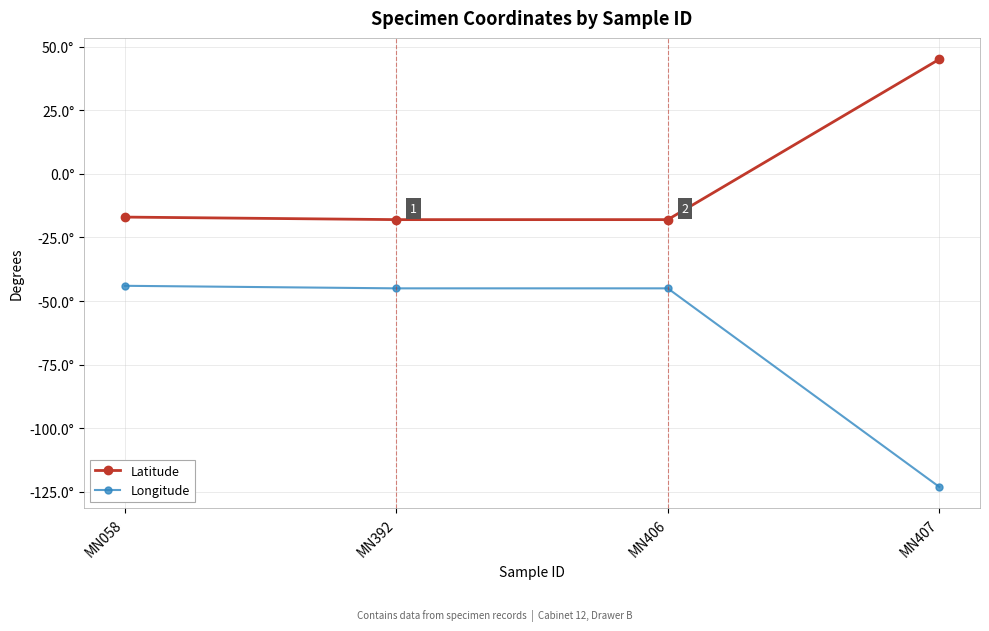

True or false: Longitude and Latitude cross at least once.

False